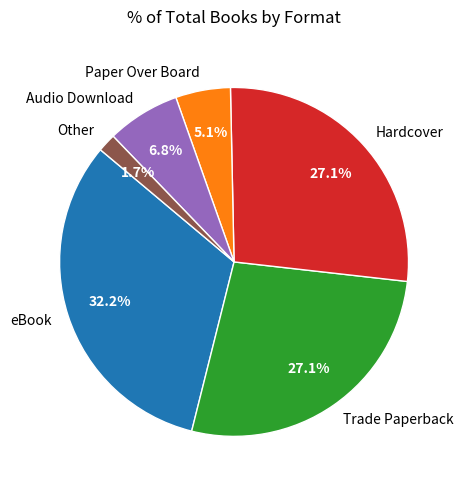

What is the total percentage of eBook and Trade Paperback?

59.3%